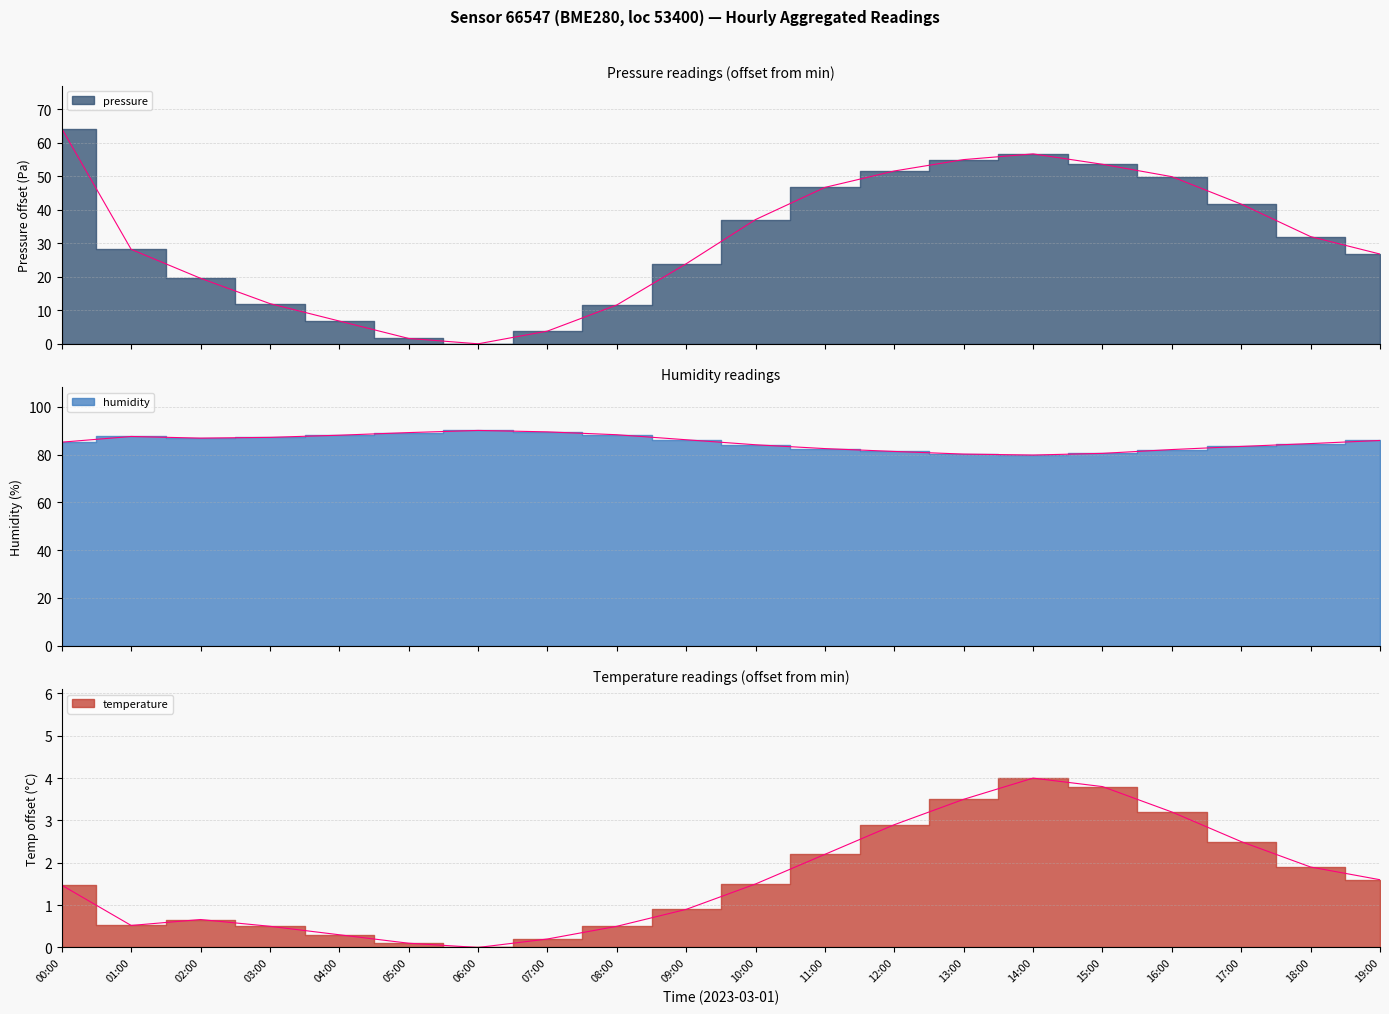

How many interior local peaks does the pressure series have?

1